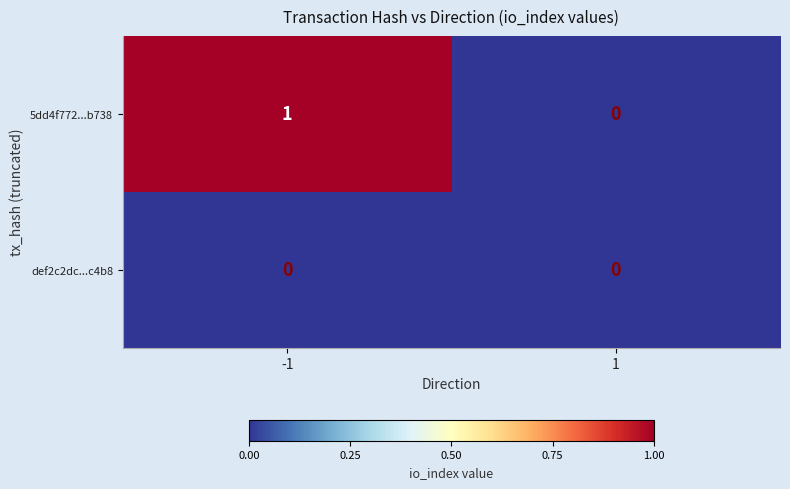

At -1, list the series in order from largest to smallest.

5dd4f772...b738, def2c2dc...c4b8